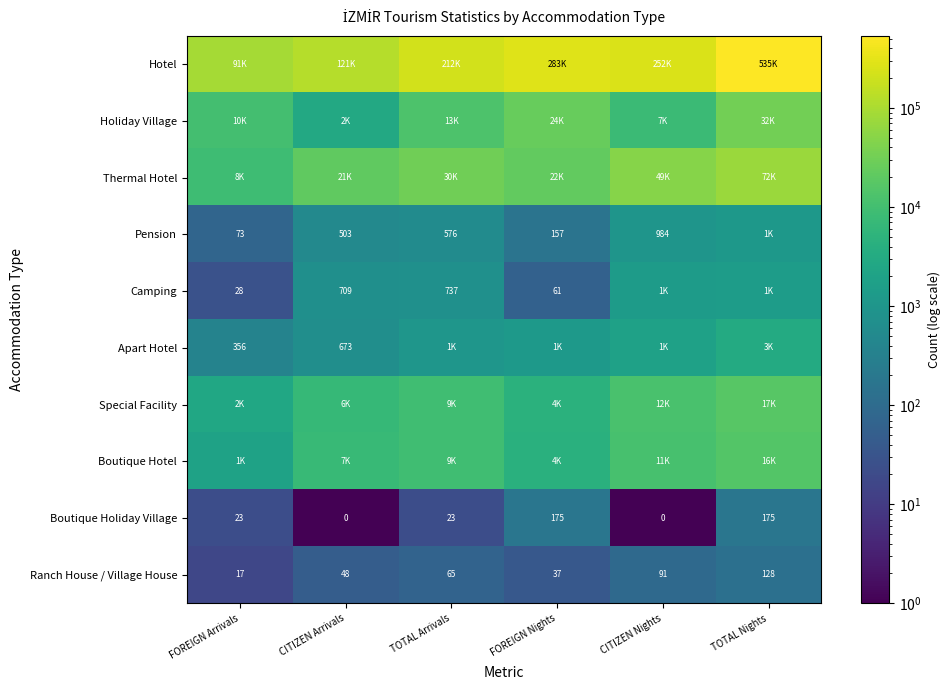

What is the spread (max minus min) of values at TOTAL Arrivals?

212569.0